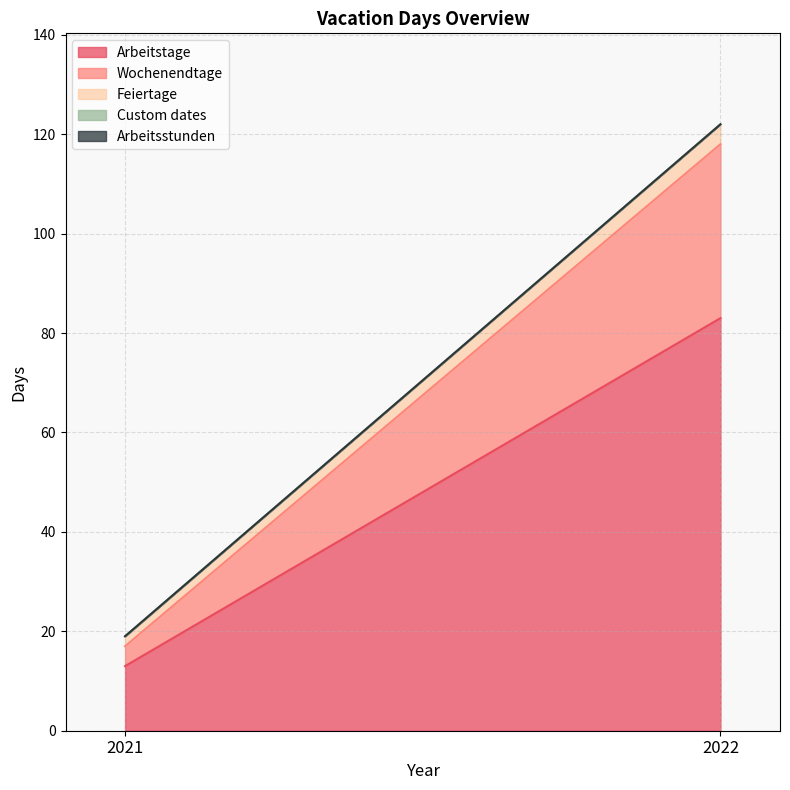

Does the chart have visible grid lines?

Yes